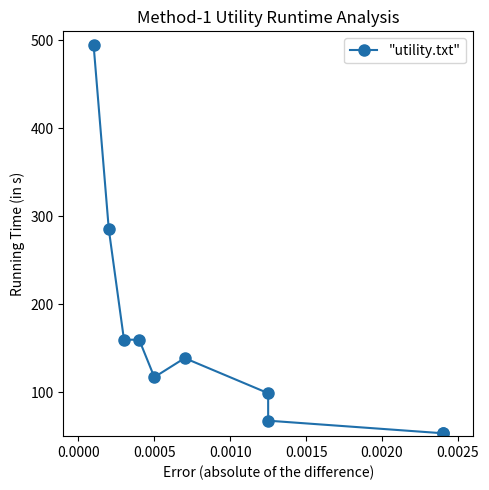

How many interior local valleys (lower than both neighbors) does the data have?

1